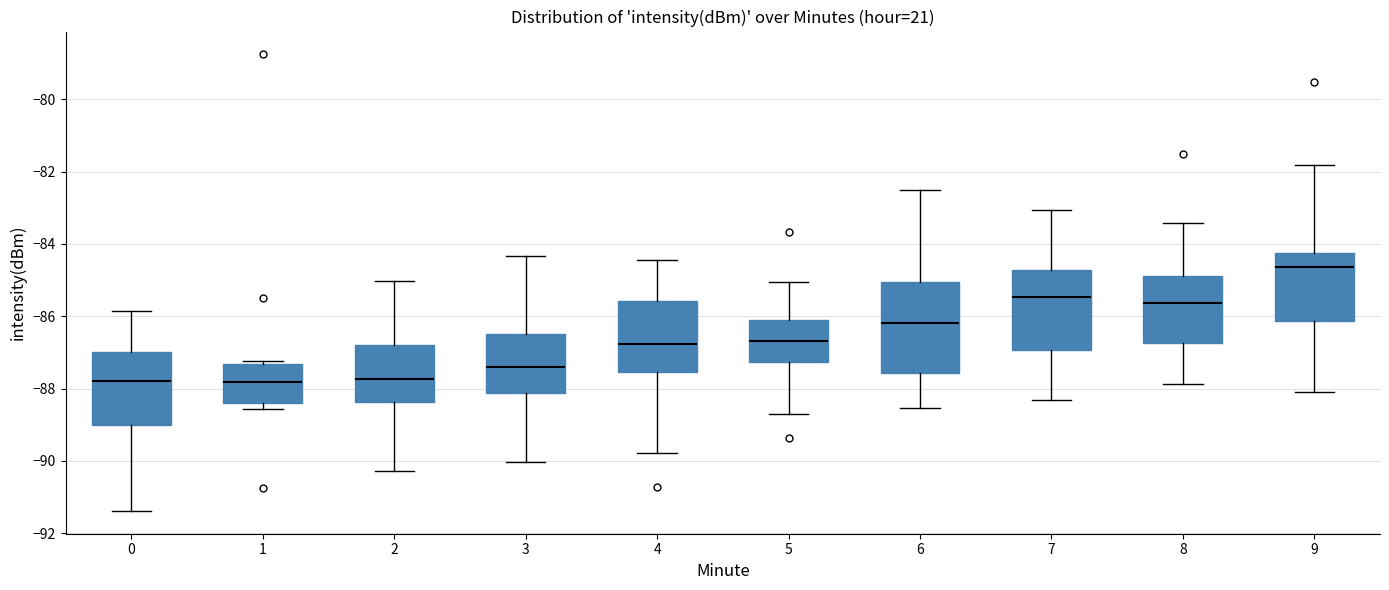

Where is the lower edge of the box at x = 1 on the y-axis? The values are not printed on the chart, so give them approximately, as read against the axis.

-88.4